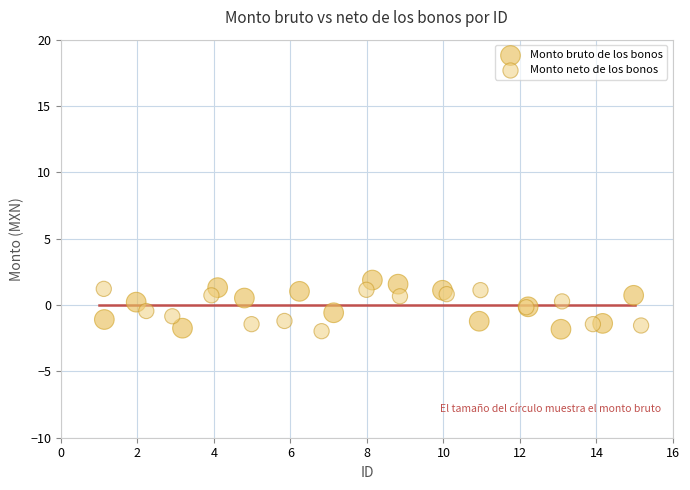

Which series has the widest spread of Y values?

Monto bruto de los bonos